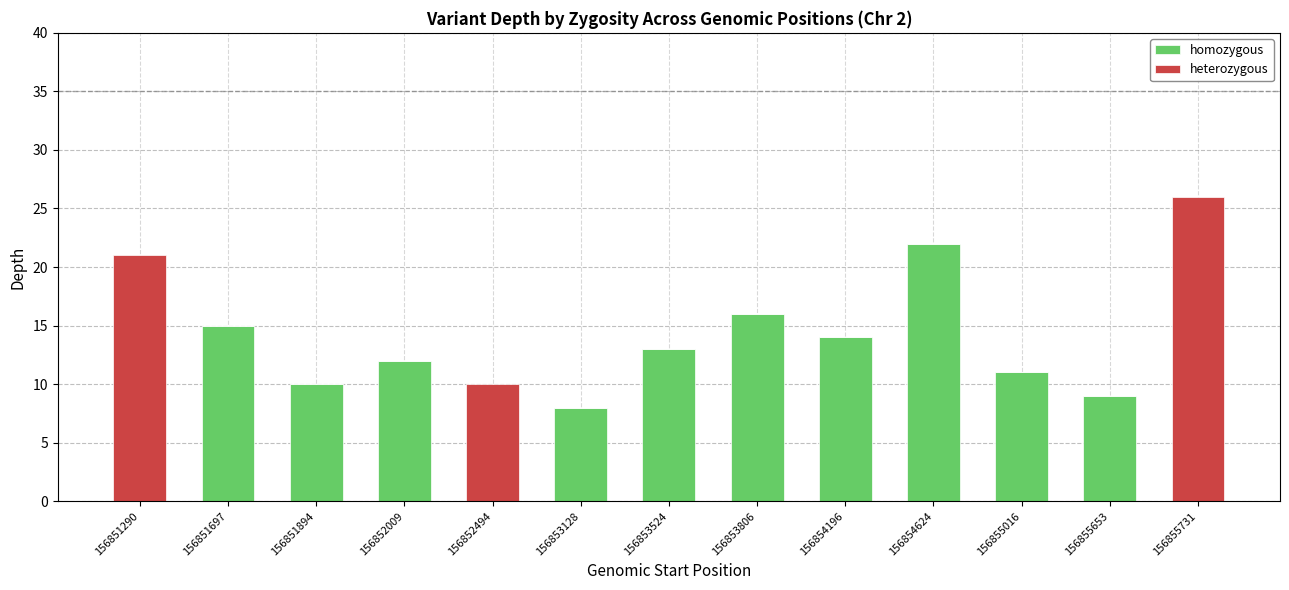

Reading left to right, what are the values for homozygous?

156851290=0	156851697=15	156851894=10	156852009=12	156852494=0	156853128=8	156853524=13	156853806=16	156854196=14	156854624=22	156855016=11	156855653=9	156855731=0